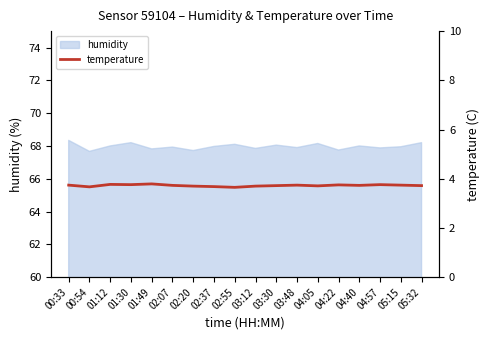

Is it true that humidity equals 68.0 at 01:12?

True